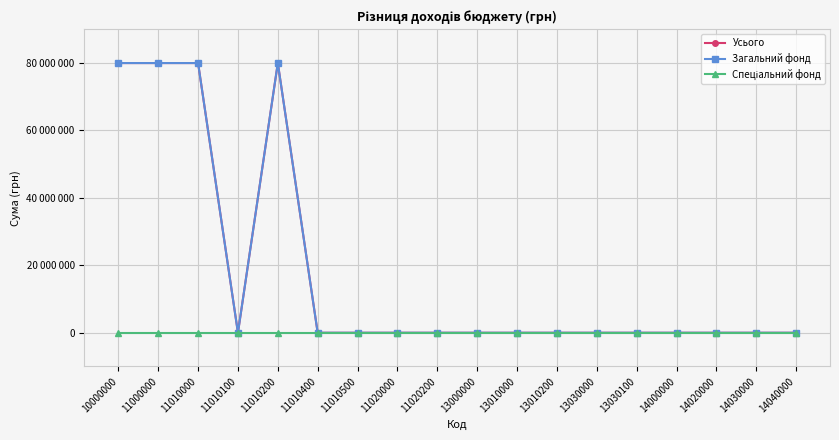

At which category does Загальний фонд reach its first local peak?

11010200